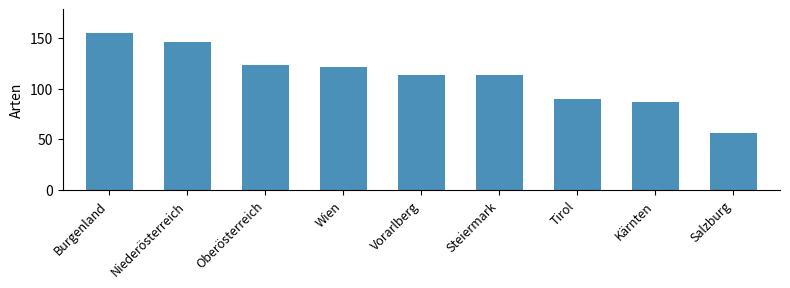

How many data points does each series have?

9